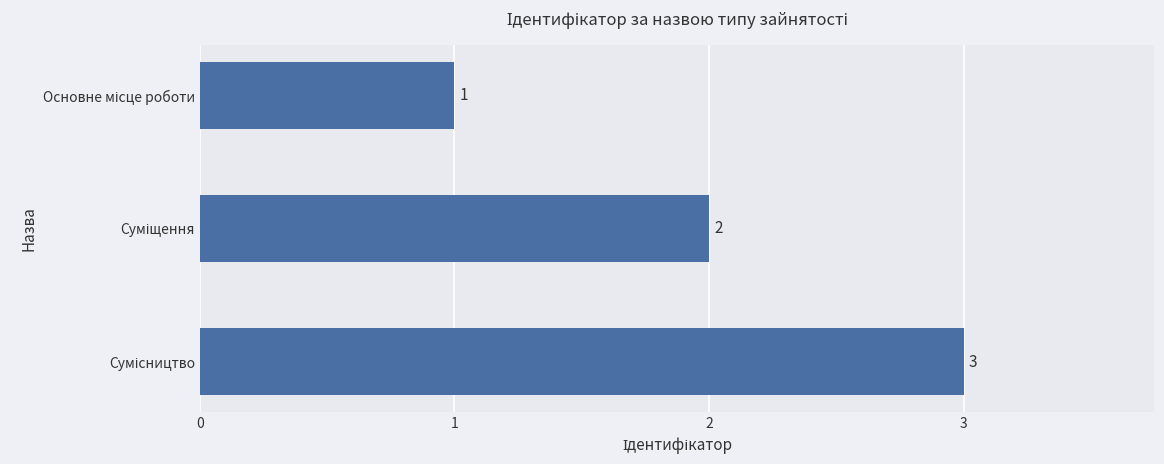

What is the greatest value displayed?

3